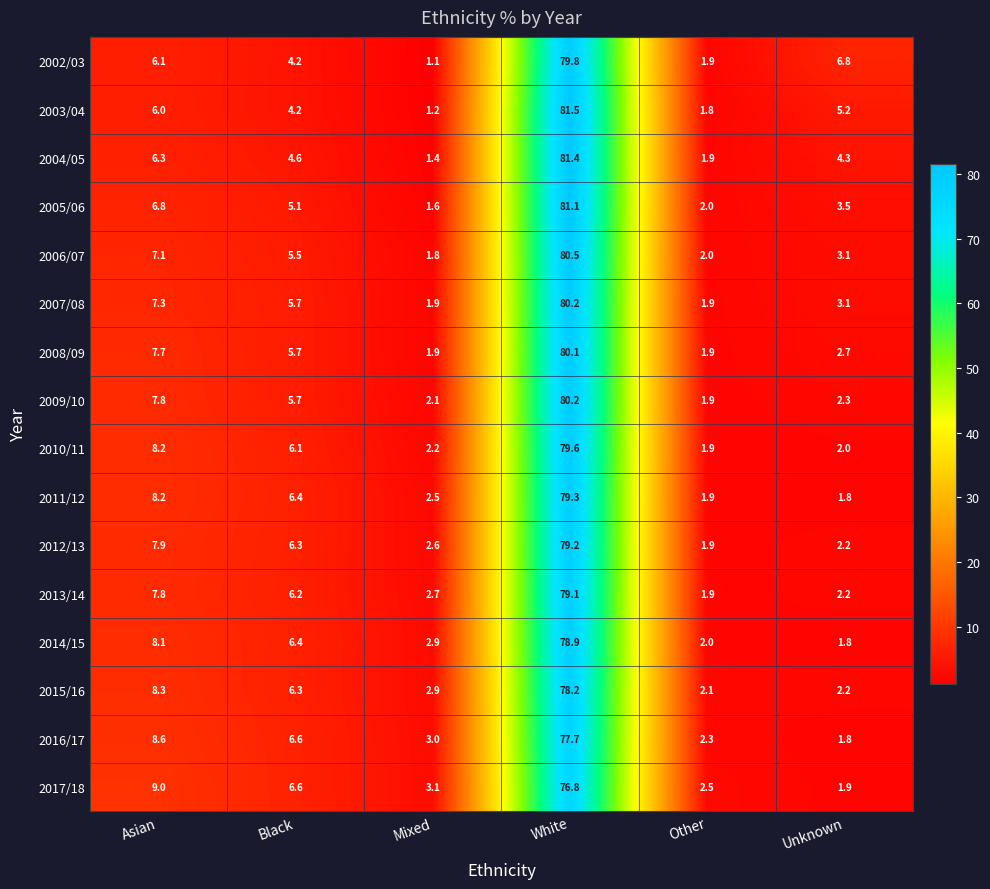

How many values in the 2009/10 series exceed 5?

3